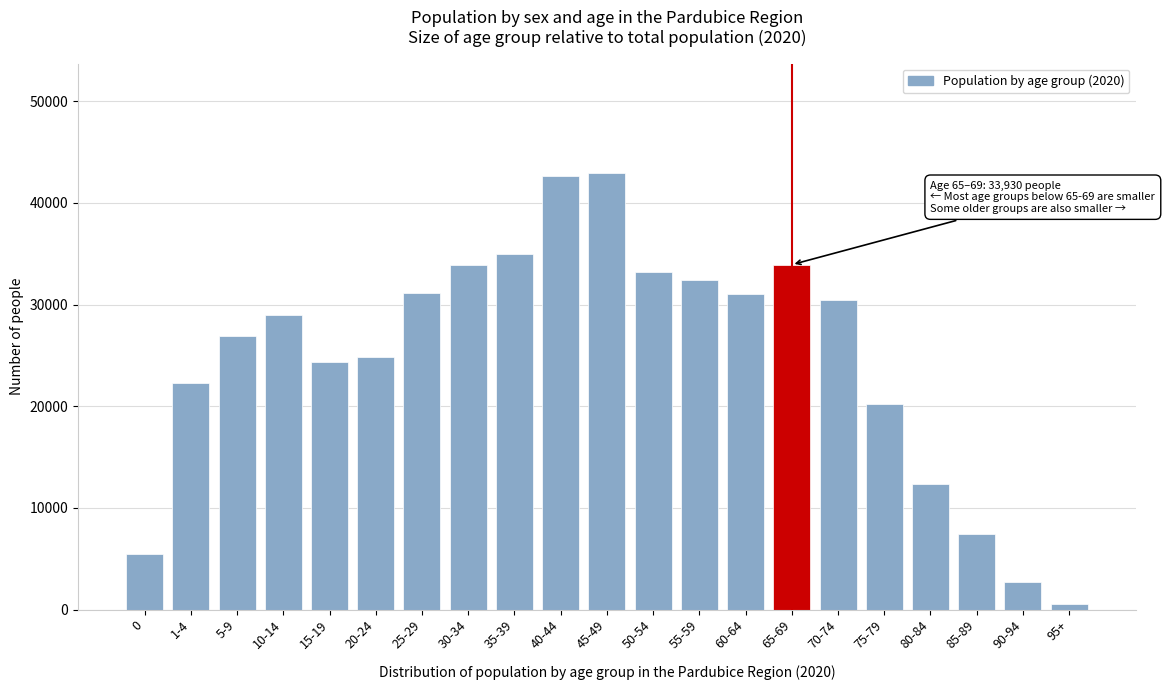

Which label corresponds to the smallest value in the chart?

95+